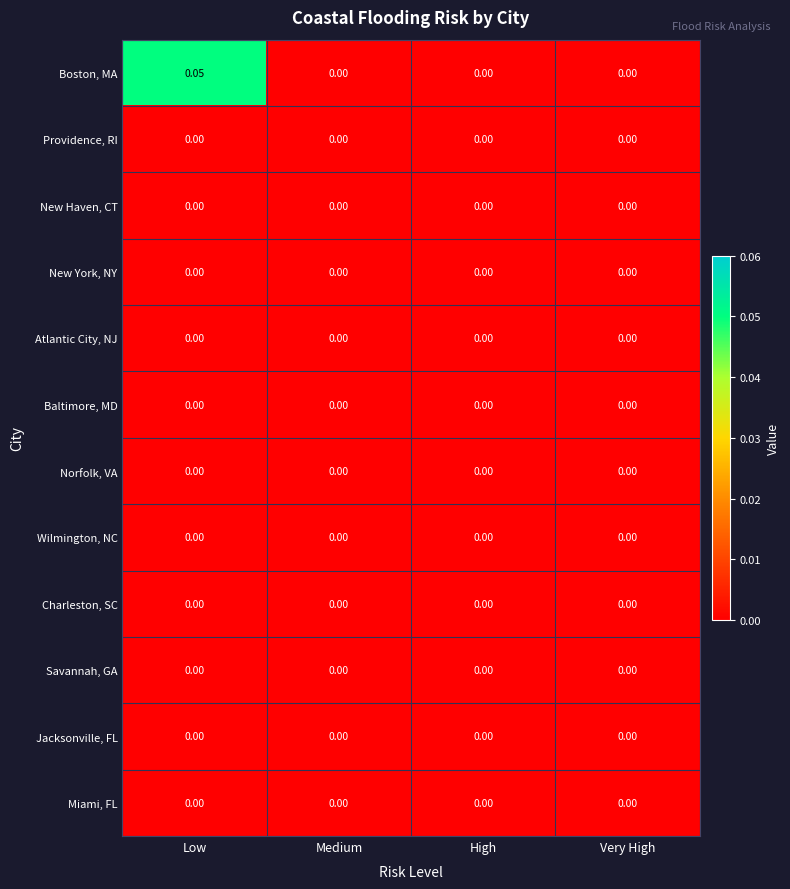

Which label corresponds to the largest value in the chart?

Low